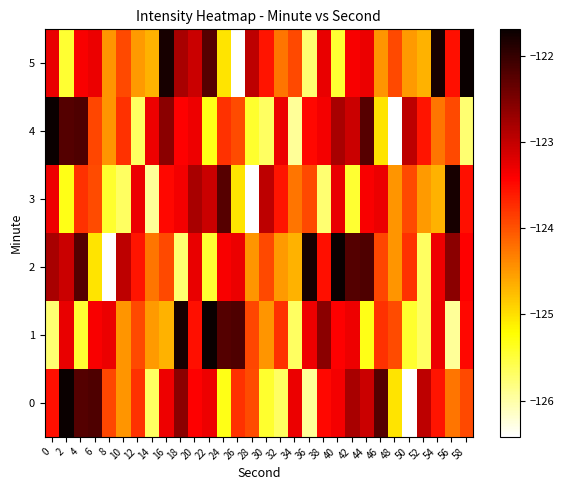

Reading left to right, transcribe all the data shown in this chart.

0: 0=-123.5	2=-121.7	4=-122.2	6=-122.2	8=-123.9	10=-124.5	12=-123.8	14=-125.7	16=-123.3	18=-122.6	20=-123.4	22=-123.3	24=-125.3	26=-123.8	28=-124.0	30=-125.4	32=-125.7	34=-123.3	36=-125.9	38=-123.5	40=-123.3	42=-122.8	44=-123.1	46=-122.2	48=-125.0	50=-126.4	52=-123.0	54=-123.6	56=-124.2	58=-123.9
1: 0=-125.7	2=-123.3	4=-125.4	6=-123.4	8=-123.3	10=-124.5	12=-123.9	14=-124.5	16=-124.7	18=-121.8	20=-123.5	22=-121.7	24=-122.2	26=-122.2	28=-123.9	30=-124.5	32=-123.8	34=-125.7	36=-123.3	38=-122.6	40=-123.4	42=-123.3	44=-125.3	46=-123.8	48=-124.0	50=-125.4	52=-125.7	54=-123.3	56=-125.9	58=-123.5
2: 0=-122.8	2=-123.1	4=-122.2	6=-125.0	8=-126.4	10=-123.0	12=-123.6	14=-124.2	16=-123.9	18=-125.7	20=-123.3	22=-125.4	24=-123.4	26=-123.3	28=-124.5	30=-123.9	32=-124.5	34=-124.7	36=-121.8	38=-123.5	40=-121.7	42=-122.2	44=-122.2	46=-123.9	48=-124.5	50=-123.8	52=-125.7	54=-123.3	56=-122.6	58=-123.4
3: 0=-123.3	2=-125.3	4=-123.8	6=-124.0	8=-125.4	10=-125.7	12=-123.3	14=-125.9	16=-123.5	18=-123.3	20=-122.8	22=-123.1	24=-122.2	26=-125.0	28=-126.4	30=-123.0	32=-123.6	34=-124.2	36=-123.9	38=-125.7	40=-123.3	42=-125.4	44=-123.4	46=-123.3	48=-124.5	50=-123.9	52=-124.5	54=-124.7	56=-121.8	58=-123.5
4: 0=-121.7	2=-122.2	4=-122.2	6=-123.9	8=-124.5	10=-123.8	12=-125.7	14=-123.3	16=-122.6	18=-123.4	20=-123.3	22=-125.3	24=-123.8	26=-124.0	28=-125.4	30=-125.7	32=-123.3	34=-125.9	36=-123.5	38=-123.3	40=-122.8	42=-123.1	44=-122.2	46=-125.0	48=-126.4	50=-123.0	52=-123.6	54=-124.2	56=-123.9	58=-125.7
5: 0=-123.3	2=-125.4	4=-123.4	6=-123.3	8=-124.5	10=-123.9	12=-124.5	14=-124.7	16=-121.8	18=-122.8	20=-123.1	22=-122.2	24=-125.0	26=-126.4	28=-123.0	30=-123.6	32=-124.2	34=-123.9	36=-125.7	38=-123.3	40=-125.4	42=-123.4	44=-123.3	46=-124.5	48=-123.9	50=-124.5	52=-124.7	54=-121.8	56=-123.5	58=-121.7